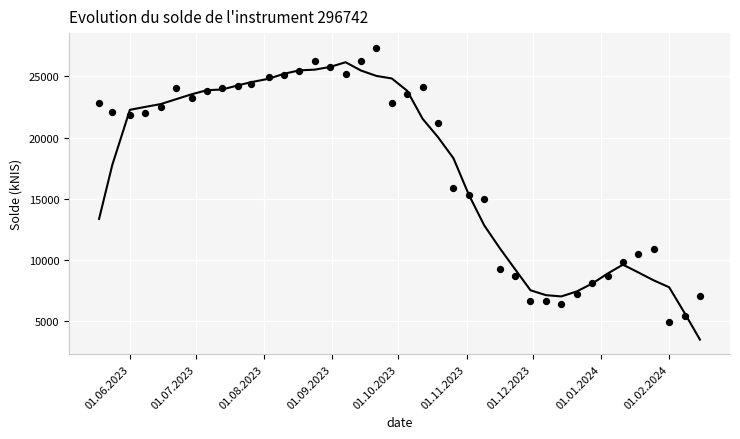

What is the range of Y values (max minus min)?

22373.3